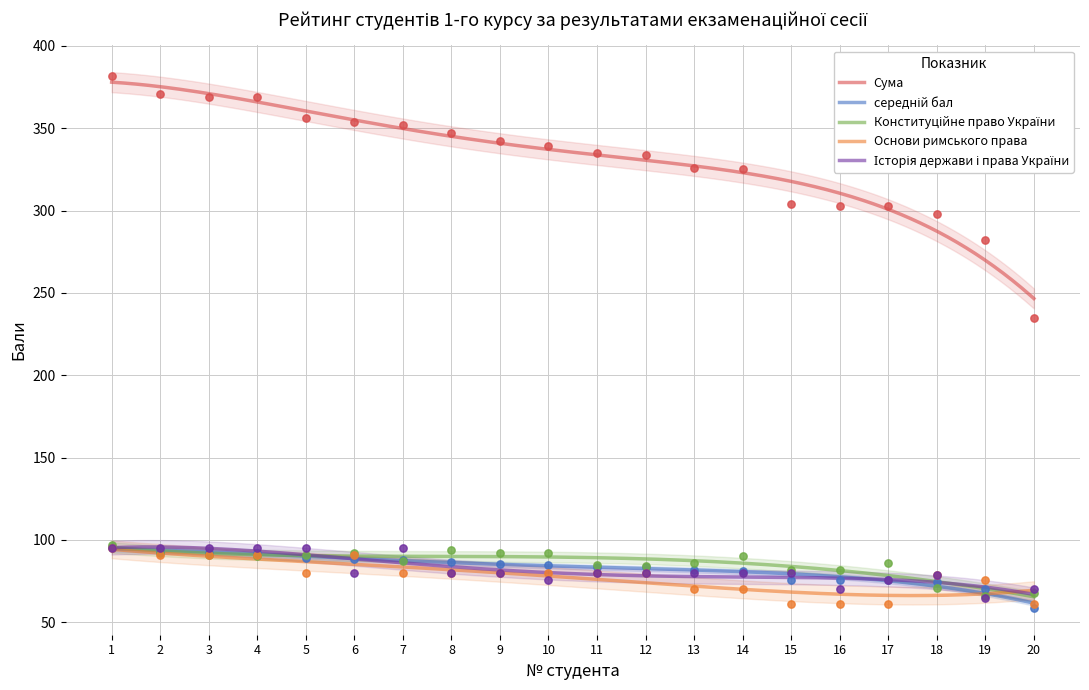

Which series has the largest total across all categories?

Сума